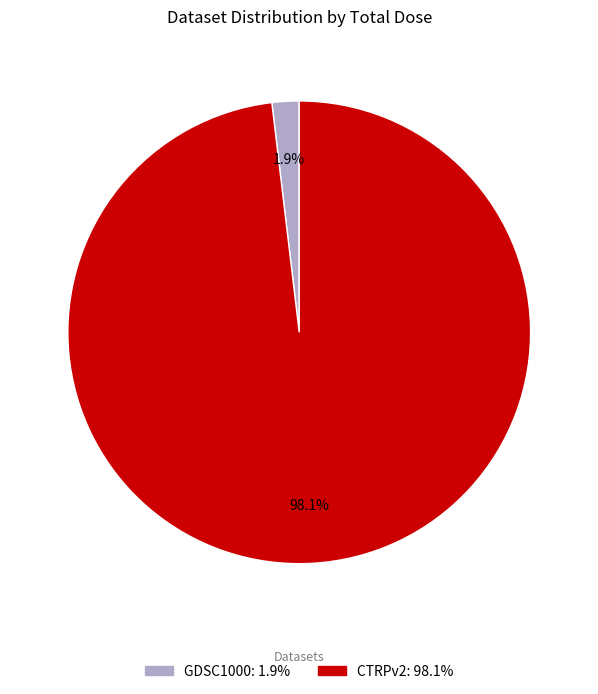

How many segments does this pie chart have?

2